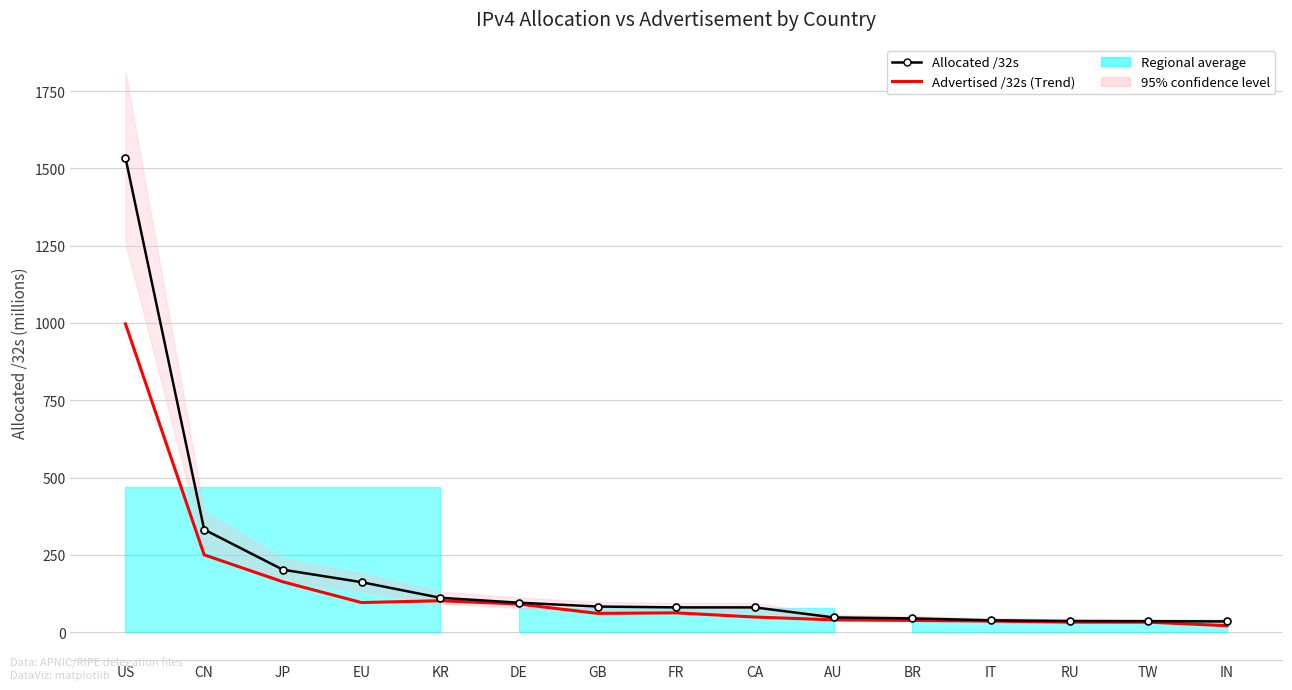

Which series has the widest spread of values?

Allocated /32s